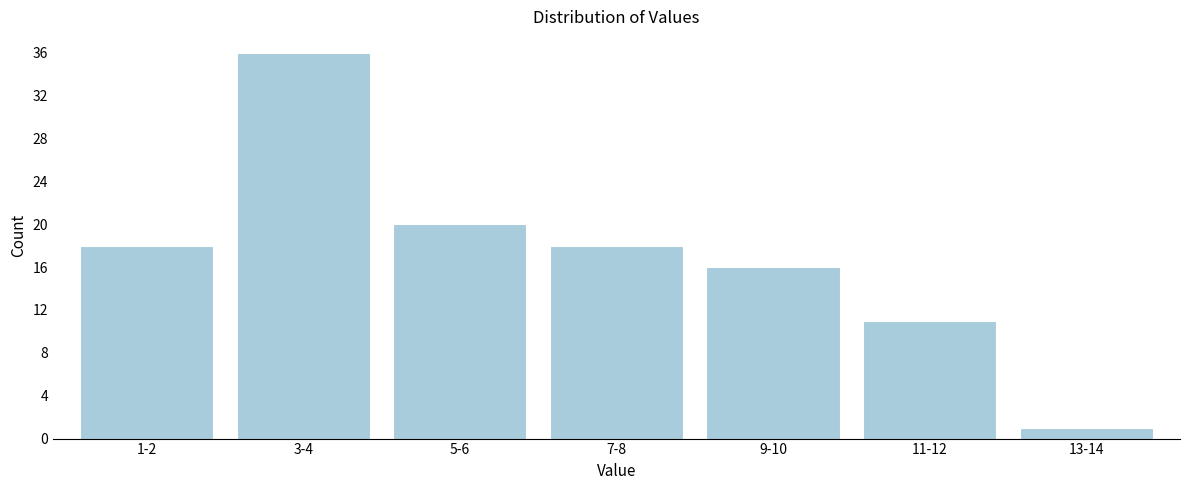

Reading left to right, transcribe all the data shown in this chart.

18	36	20	18	16	11	1